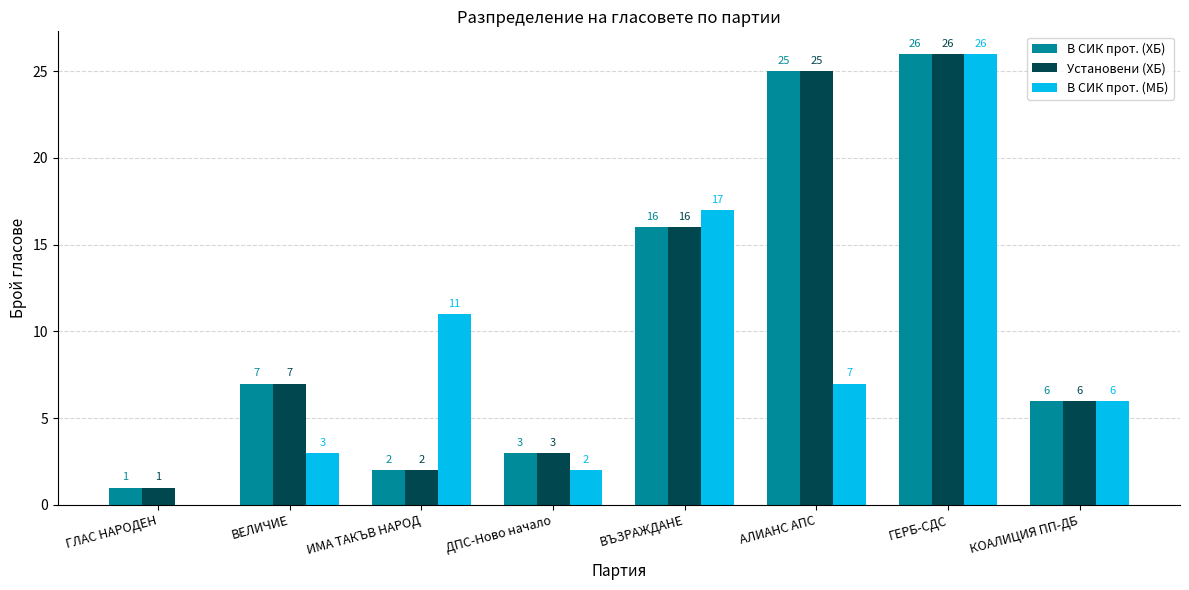

The value of В СИК прот. (МБ) at ГЕРБ-СДС is 47. True or false?

False